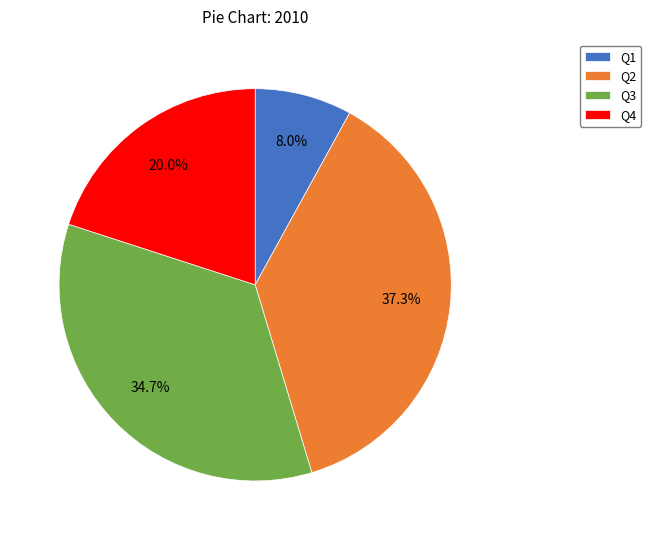

Count the number of slices in the pie.

4